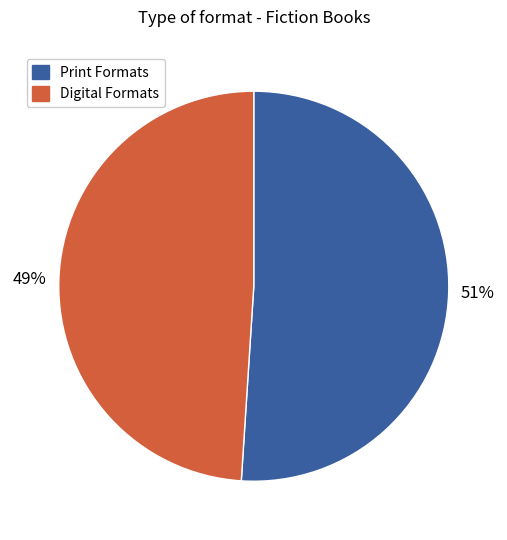

Is the sum of Digital Formats and Print Formats greater than half?

Yes